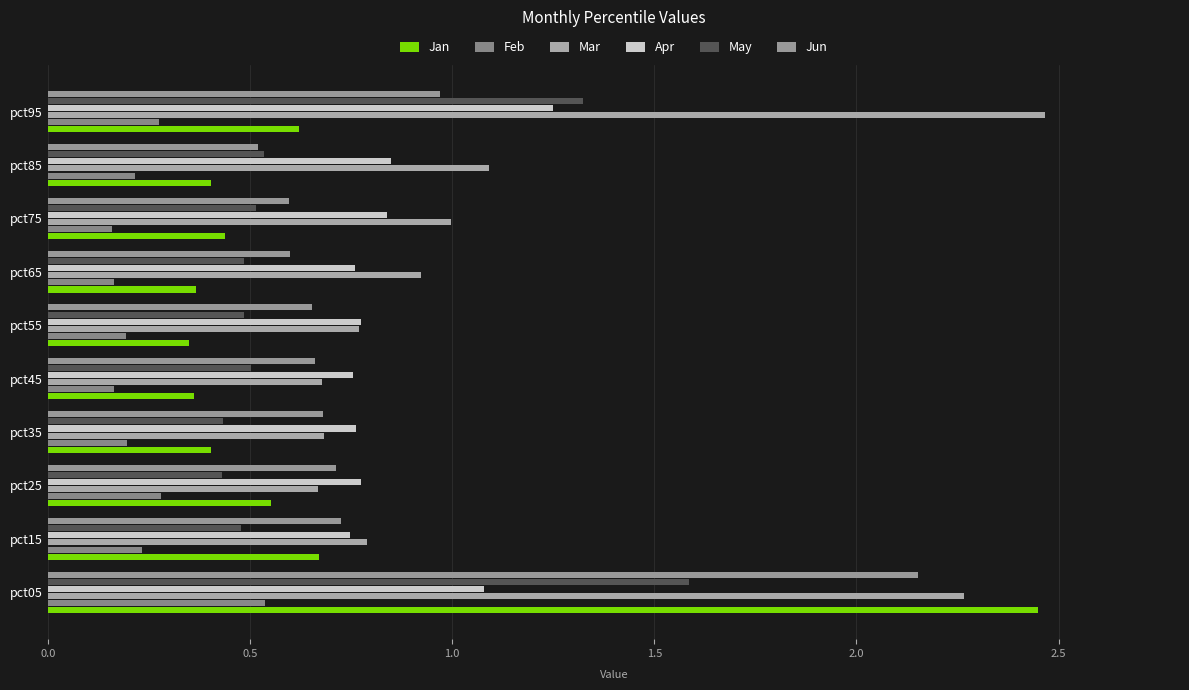

Where is Jan nearest to the value 1?

pct15